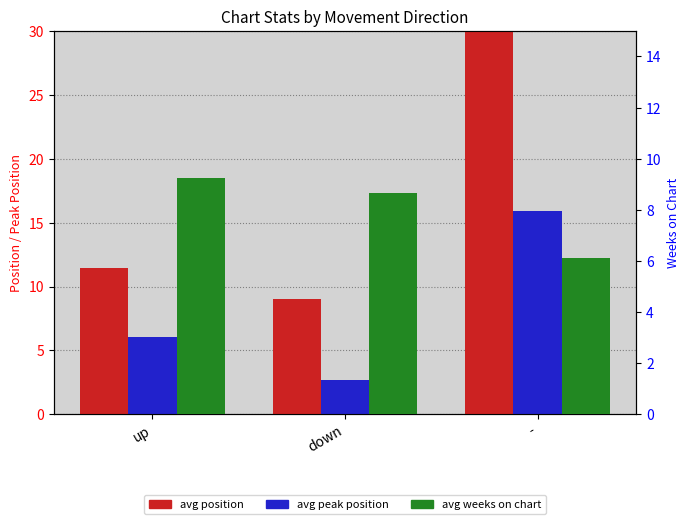

Is it true that avg weeks on chart equals 1.9 at up?

False